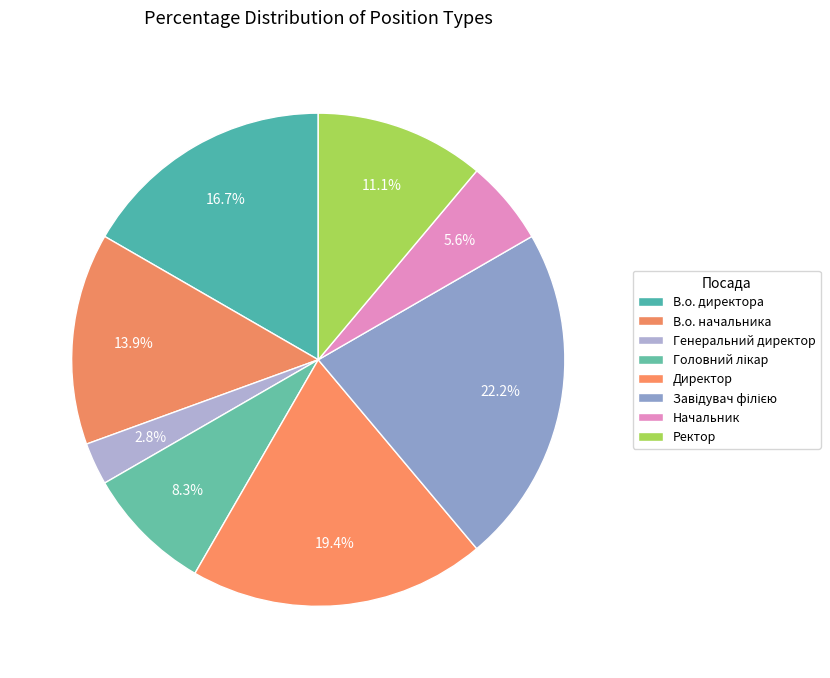

Approximately how many times larger is the value at Генеральний директор compared to В.о. начальника?

0.2